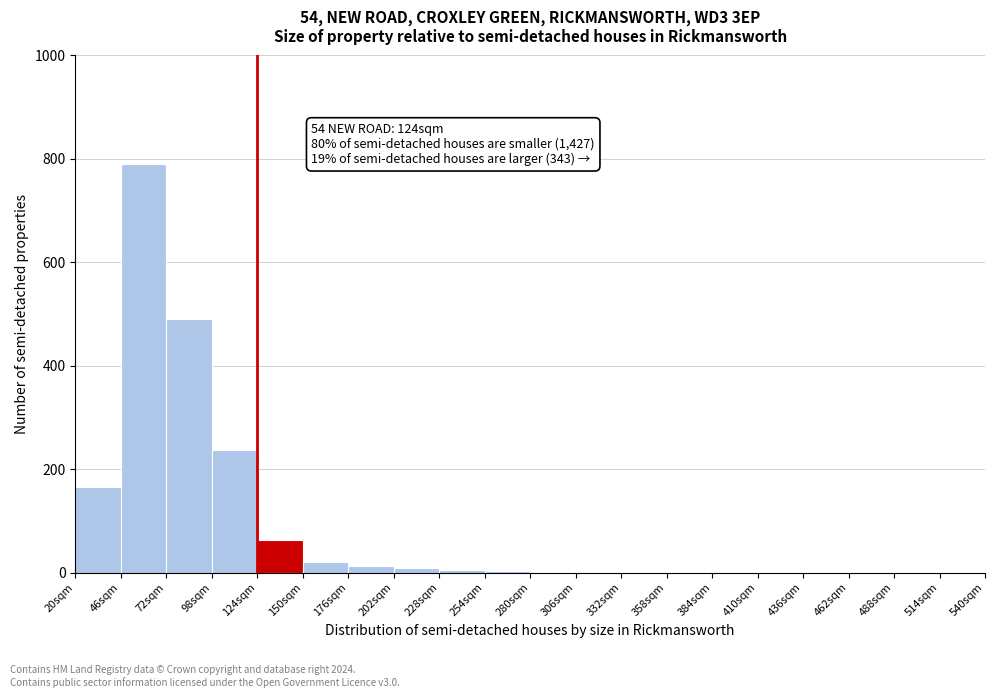

Over which range of the x-axis is the bar tallest?

46 to 72